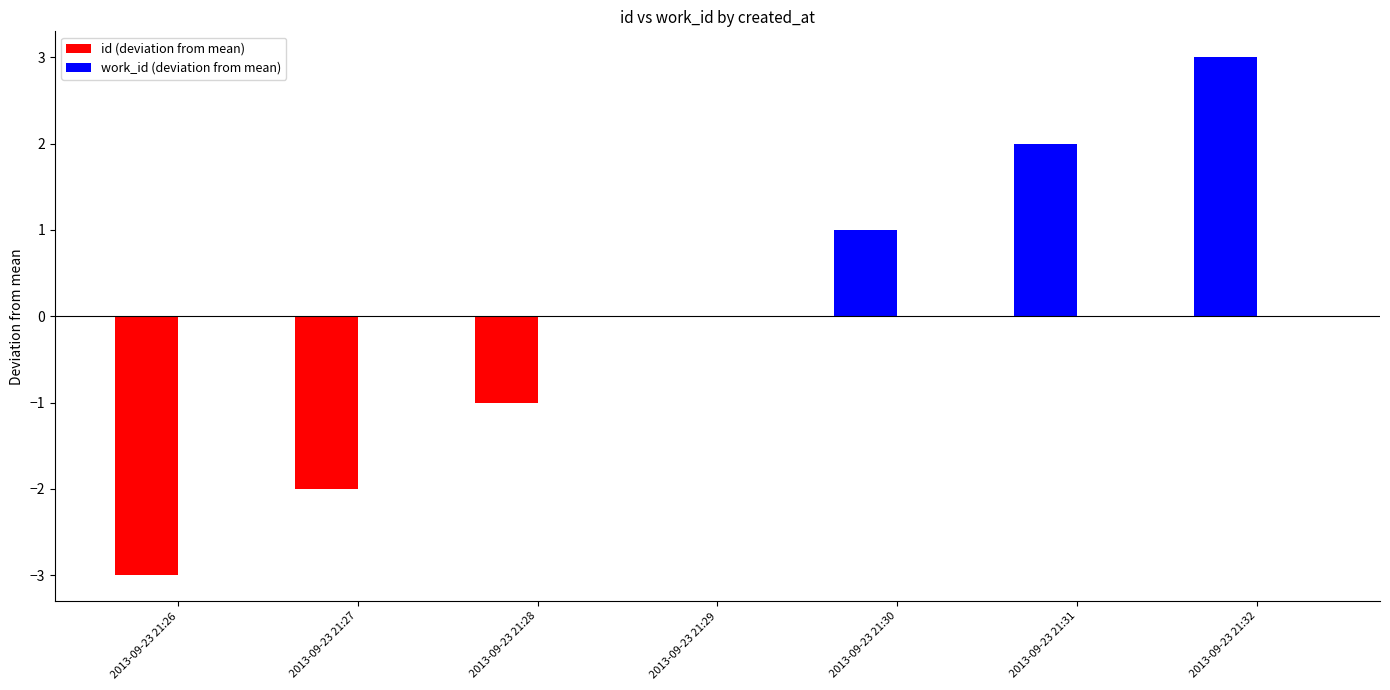

How many series are shown in this chart?

1